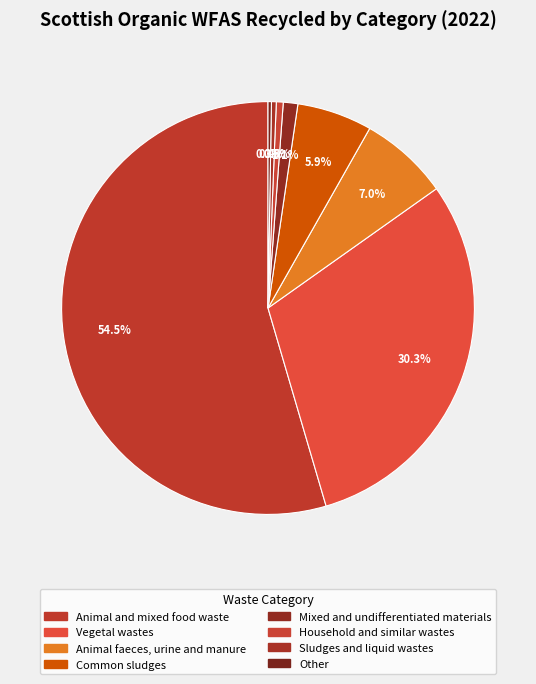

Rank the categories by value from highest to lowest.

Animal and mixed food waste, Vegetal wastes, Animal faeces, urine and manure, Common sludges, Mixed and undifferentiated materials, Household and similar wastes, Sludges and liquid wastes, Other